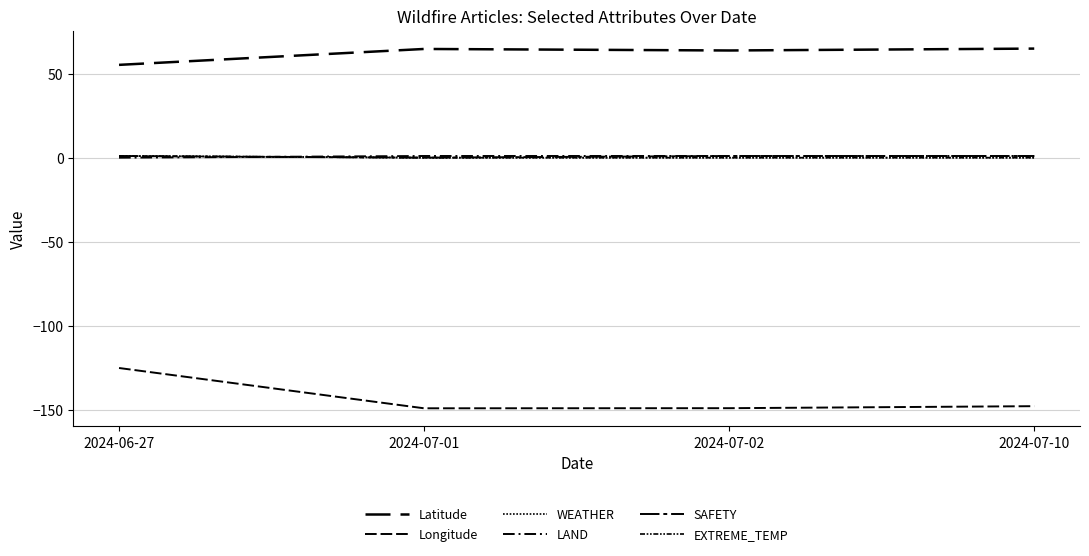

Does the chart display data point markers on the line(s)?

No